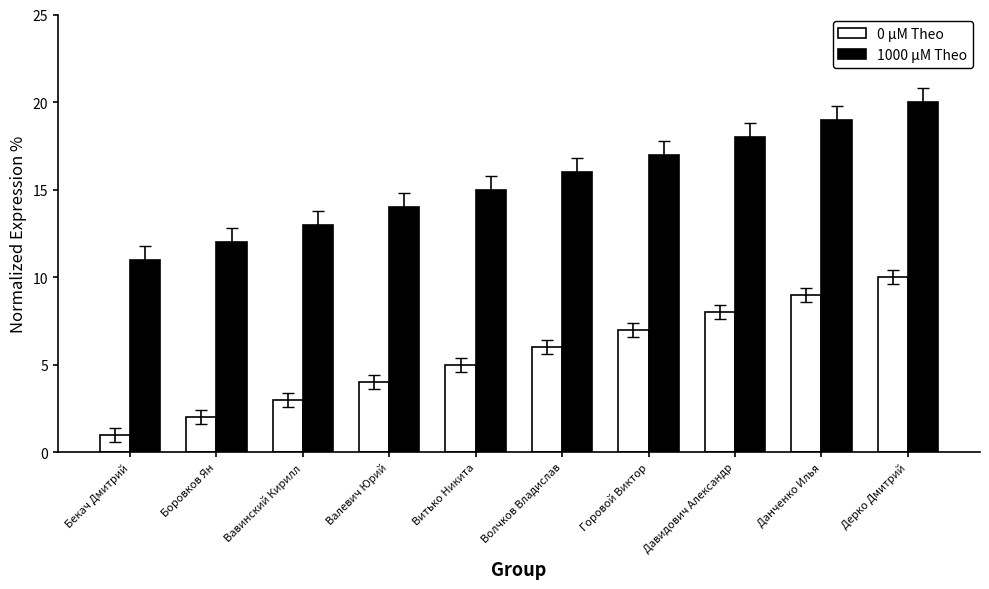

What is the approximate value of 1000 μM Theo at Бекач Дмитрий?

11